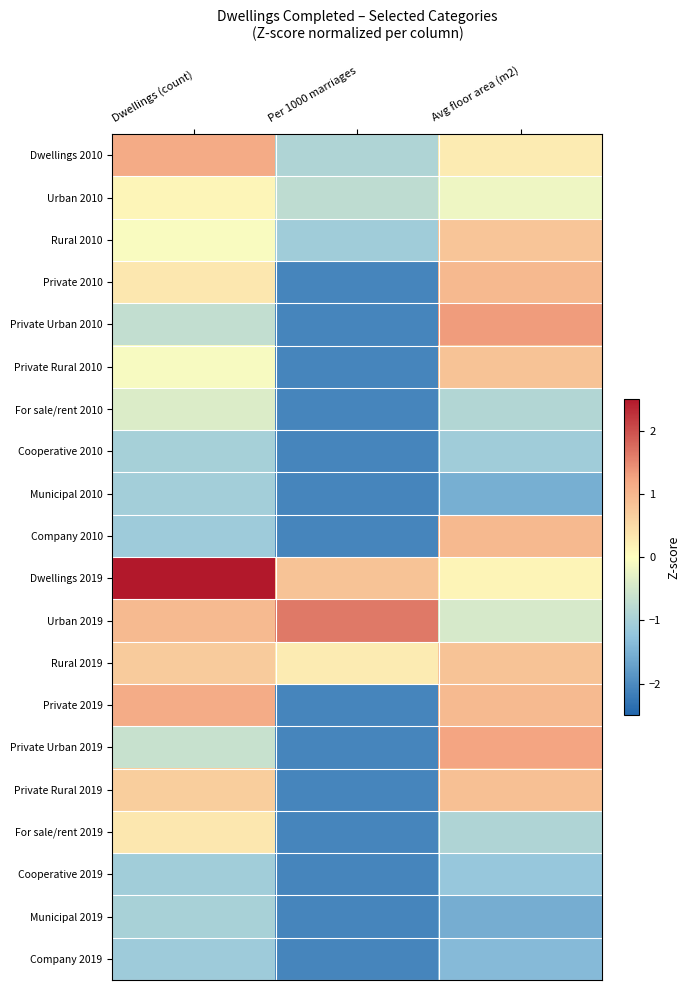

Which label corresponds to the smallest value in the chart?

Per 1000 marriages